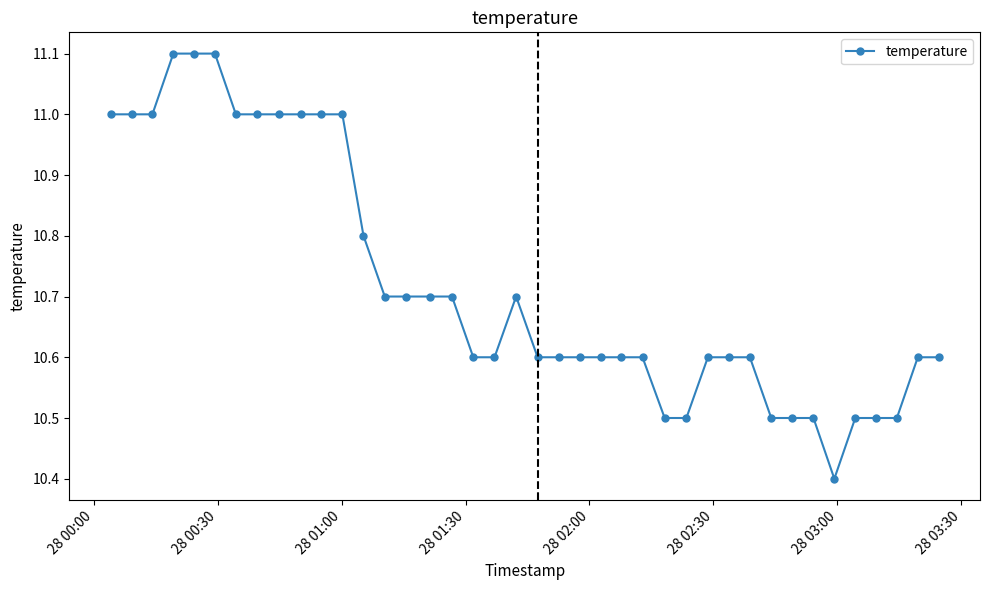

What is the value of the 26th point from the left?

10.6